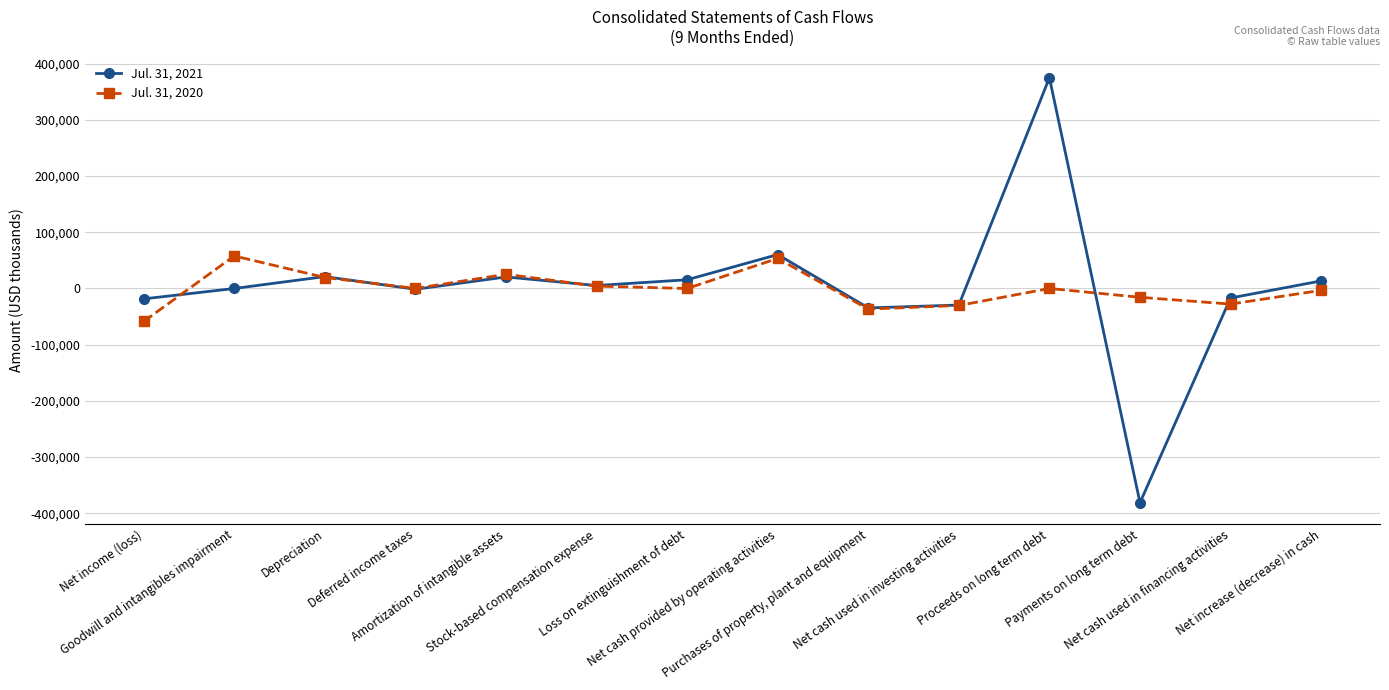

At Proceeds on long term debt, list the series in order from largest to smallest.

Jul. 31, 2021, Jul. 31, 2020